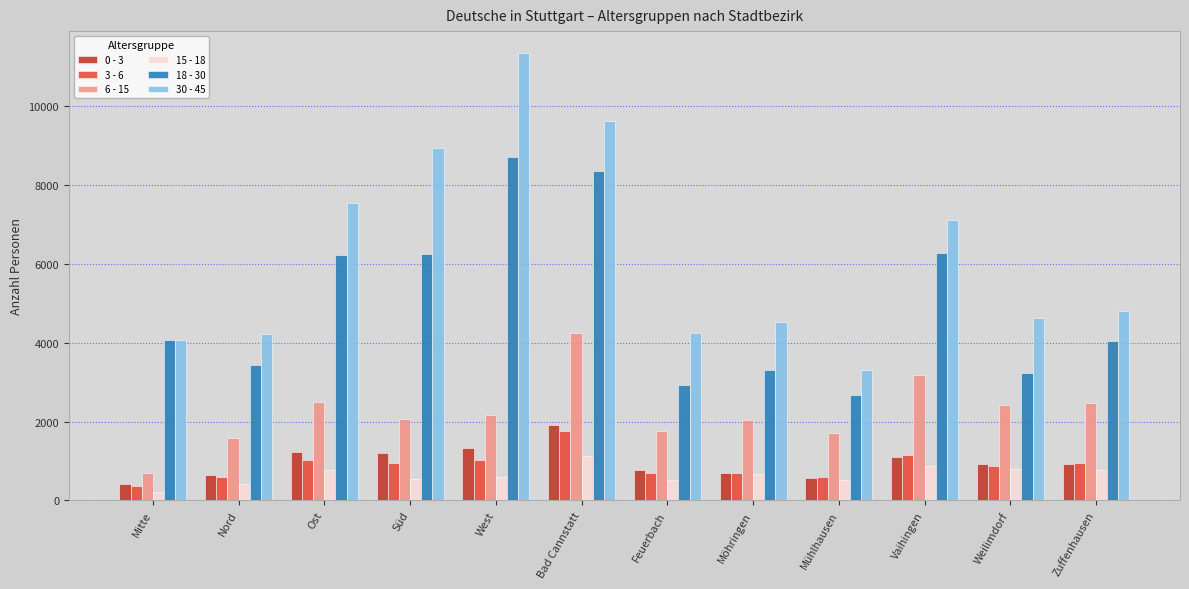

How many bars are there in total?

72